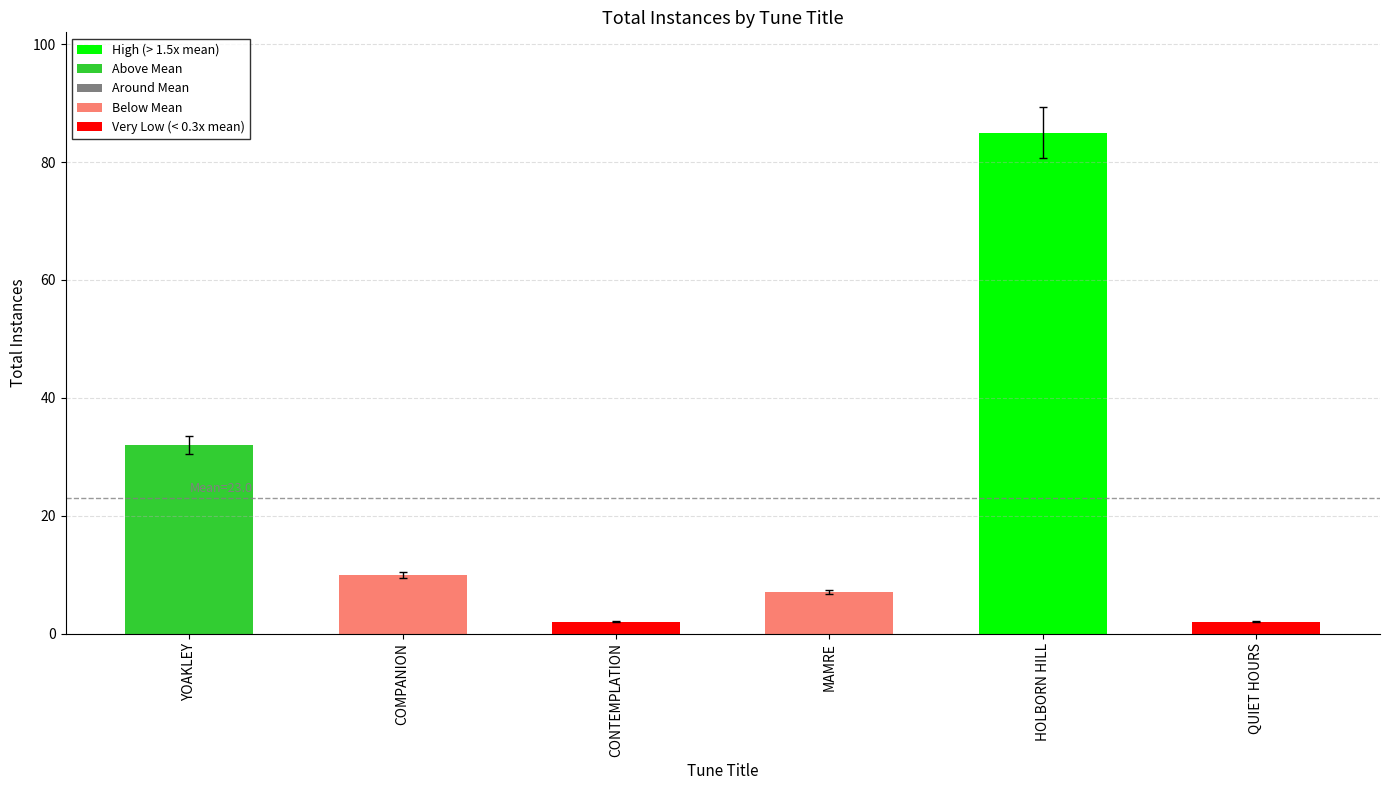

What value does the data have at MAMRE?

7